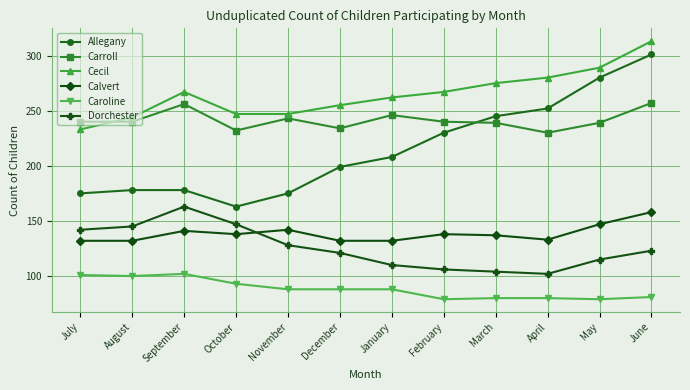

Read the Caroline value at June.

81